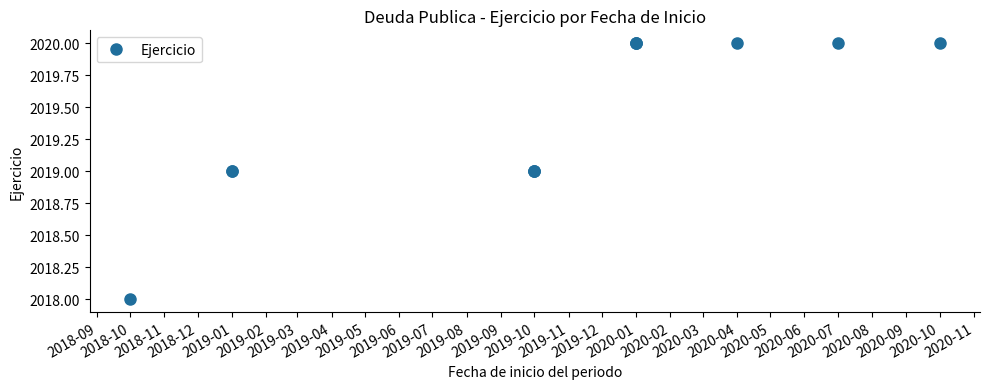

What is the sum of all values?

24233